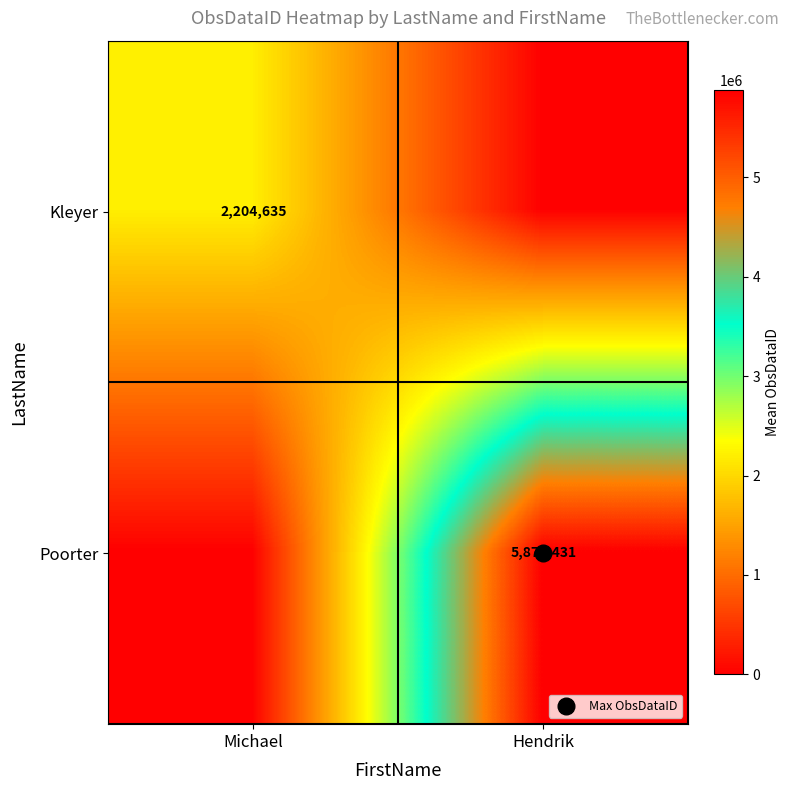

What is the difference between the maximum and minimum values in the Kleyer series?

2204635.3